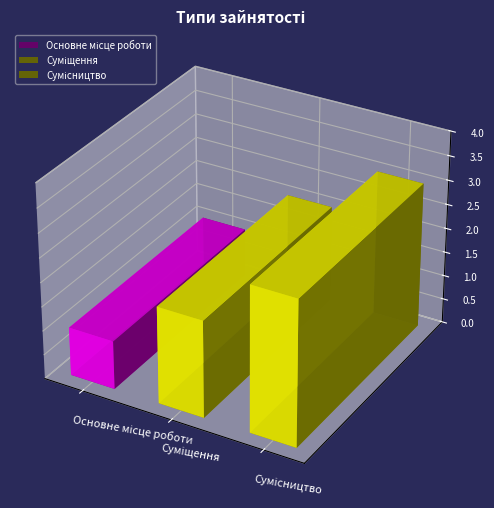

Which label corresponds to the largest value in the chart?

Сумісництво